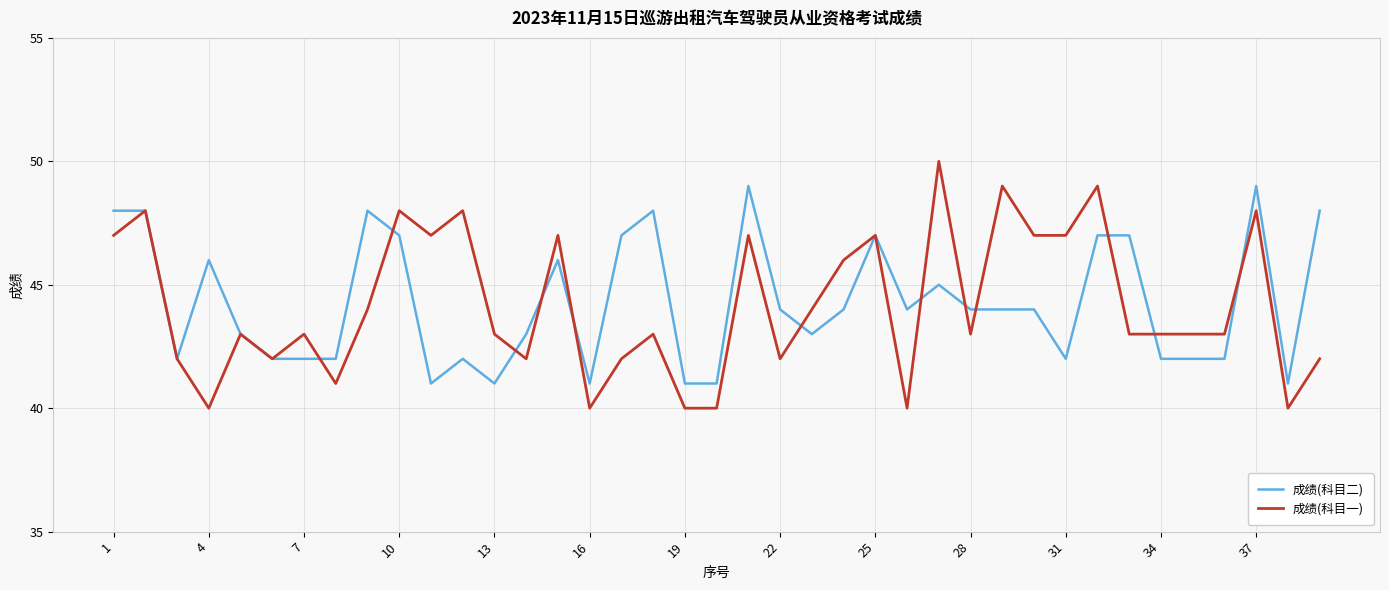

Which series has the widest spread of values?

成绩(科目一)